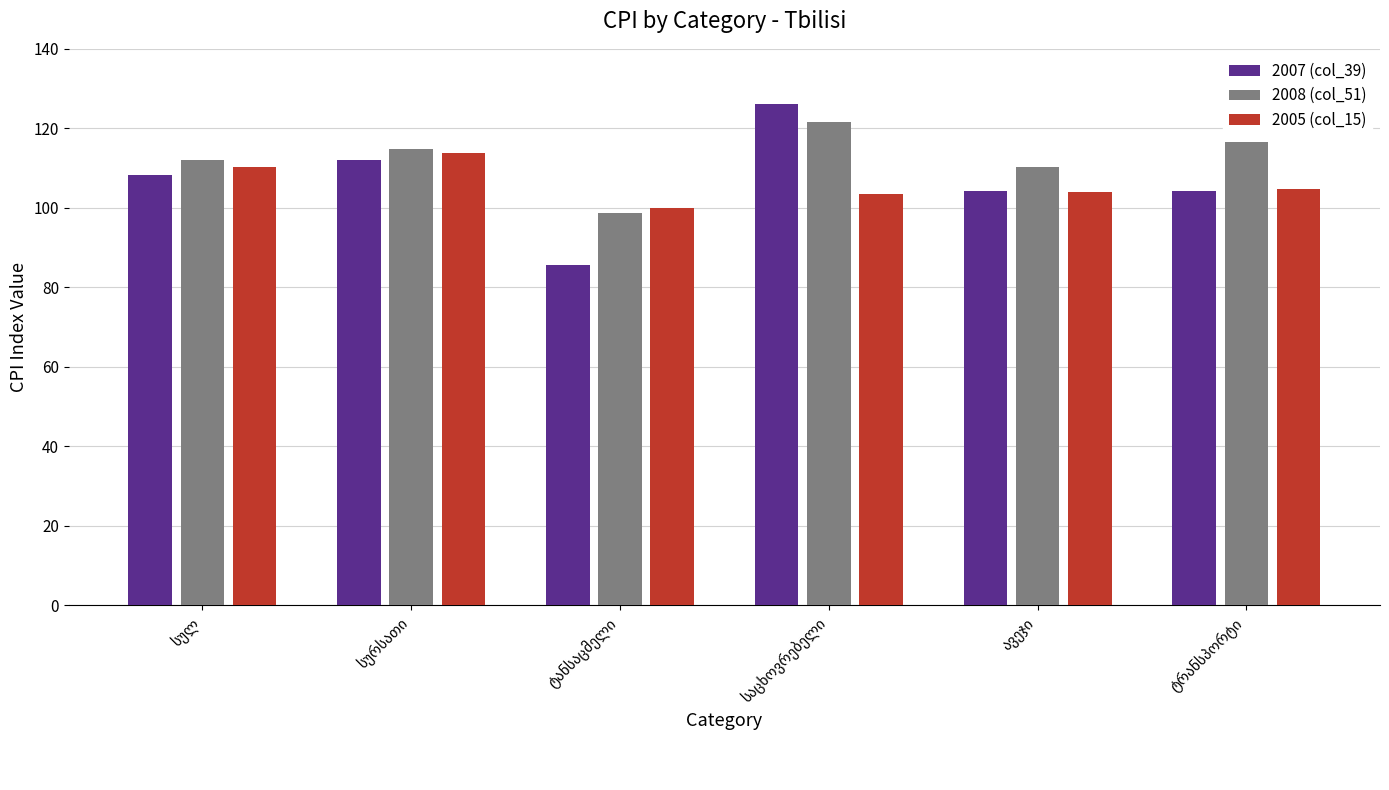

Which series has the largest range (max minus min)?

2007 (col_39)